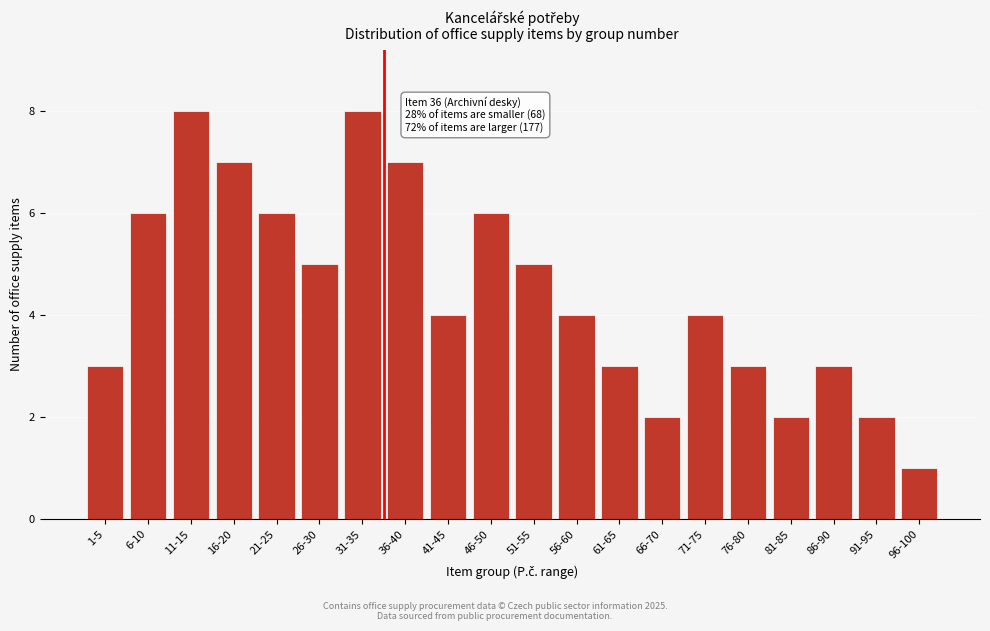

Reading left to right, what are all the values shown in this chart?

3	6	8	7	6	5	8	7	4	6	5	4	3	2	4	3	2	3	2	1